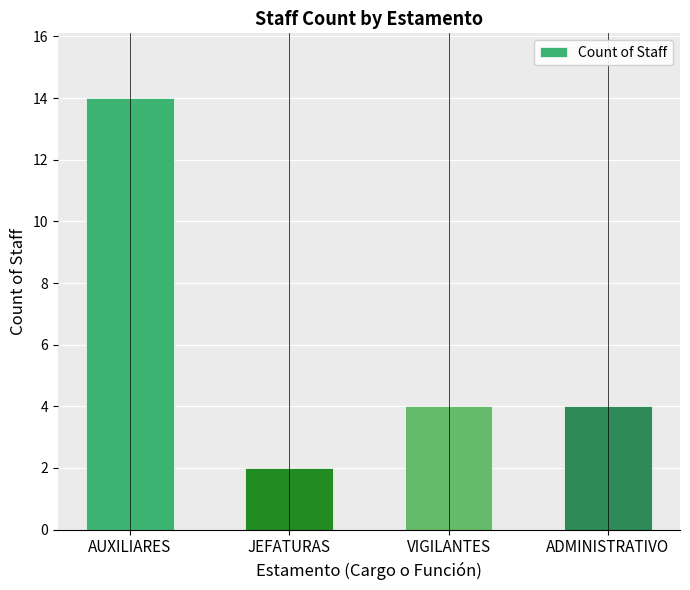

Which label corresponds to the largest value in the chart?

AUXILIARES